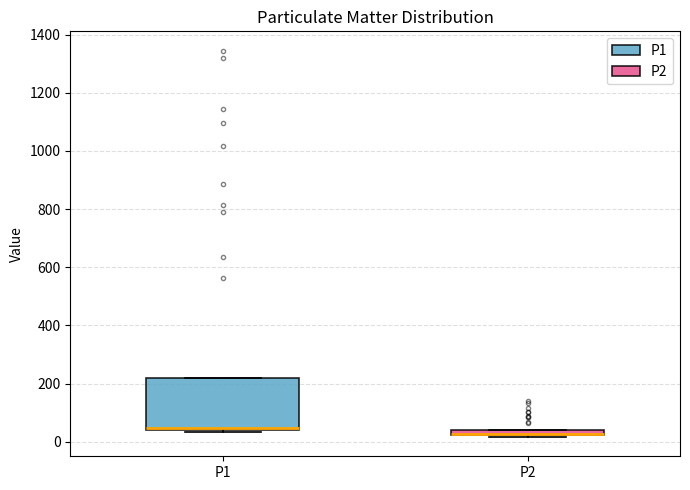

Where is the upper edge of the box for P1 on the y-axis? The values are not printed on the chart, so give them approximately, as read against the axis.

220